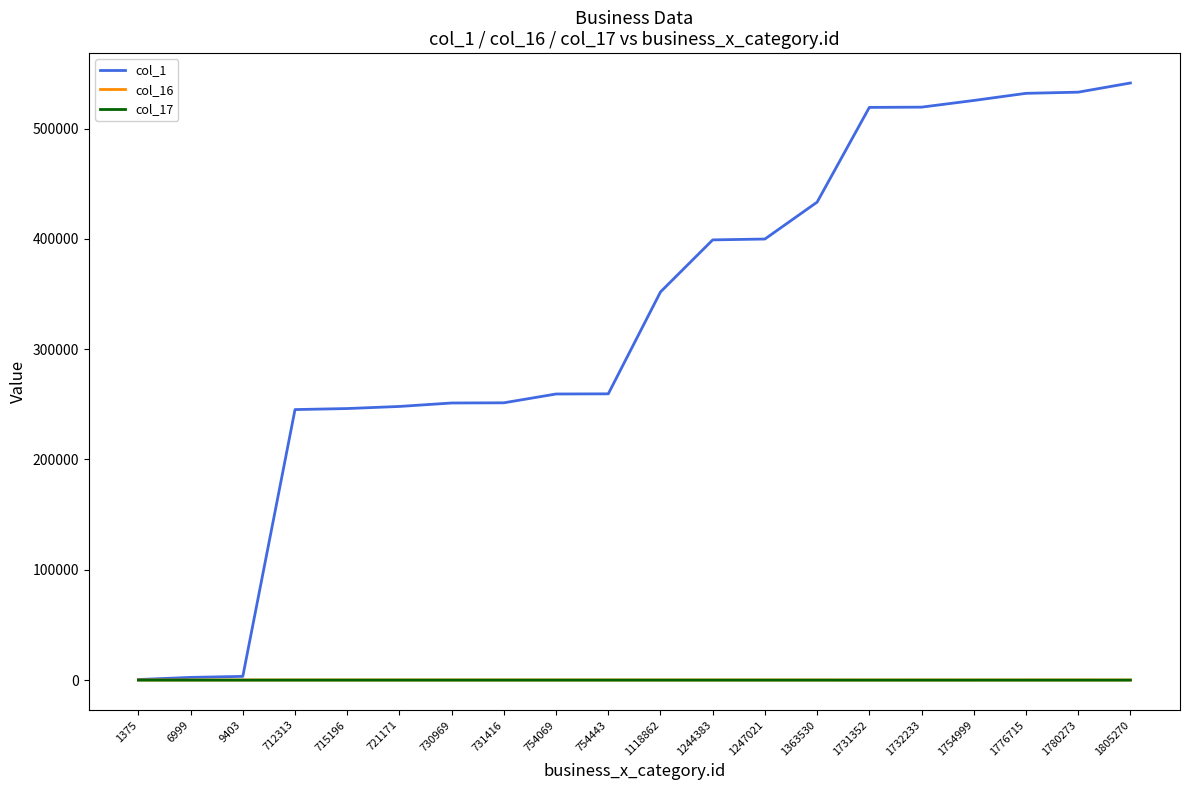

Which series has the largest total across all categories?

col_1